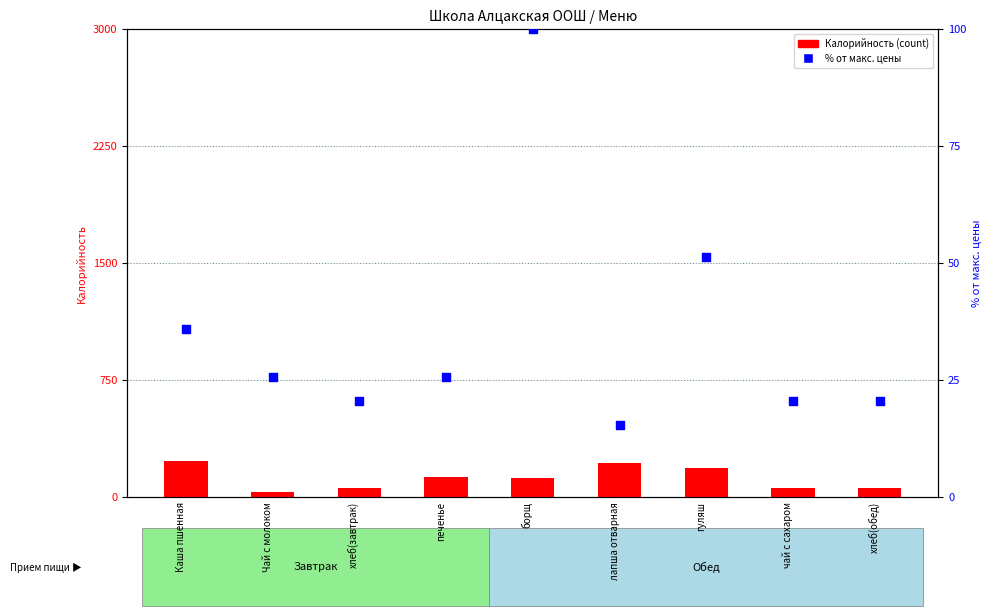

What are all the series names shown in the legend?

Калорийность (count), % от макс. цены